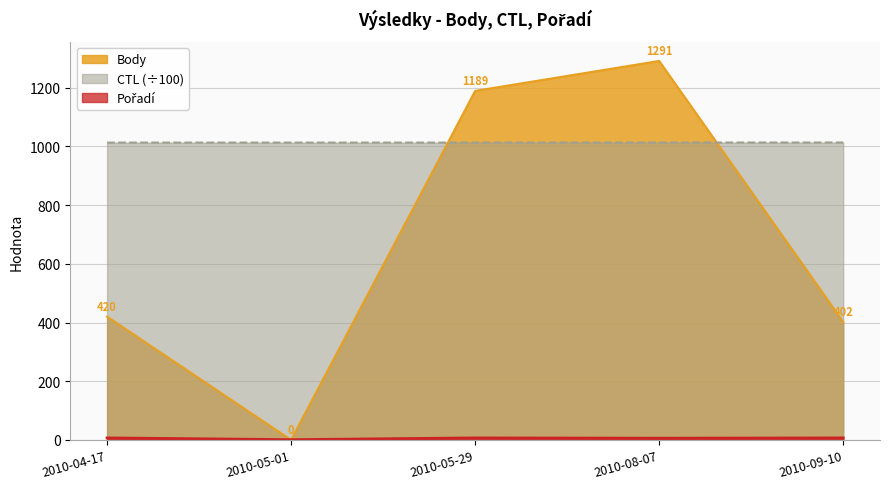

Rank the categories by CTL value from highest to lowest.

2010-09-10, 2010-08-07, 2010-05-29, 2010-05-01, 2010-04-17